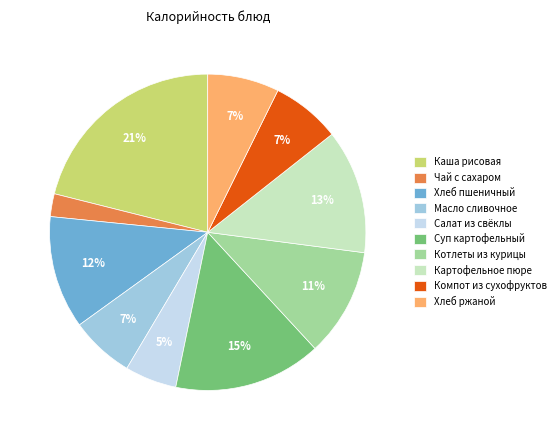

Does Хлеб ржаной represent more than half of the total?

No